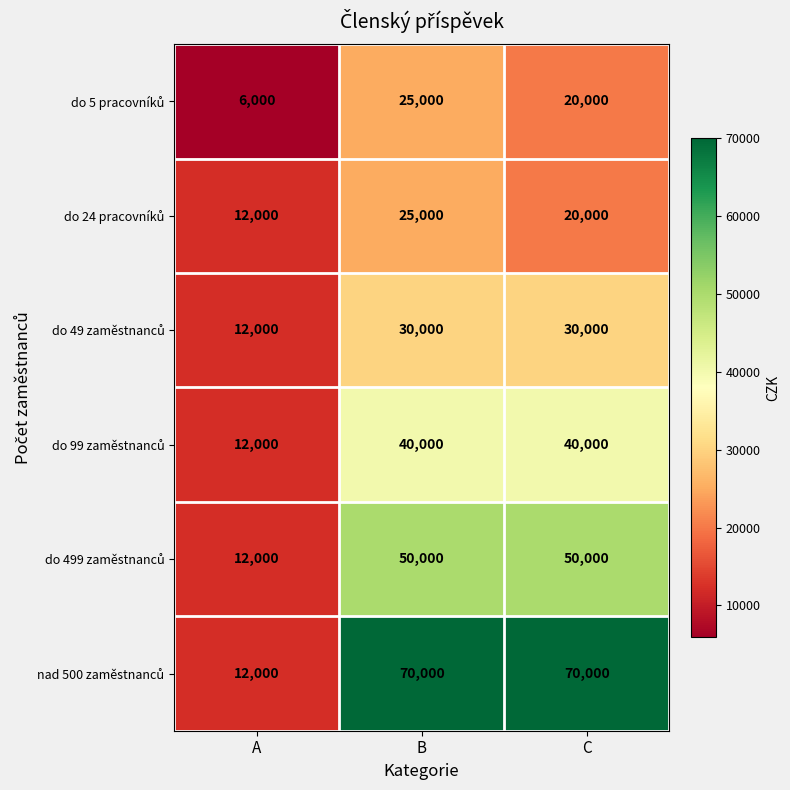

What is the spread (max minus min) of values at B?

45000